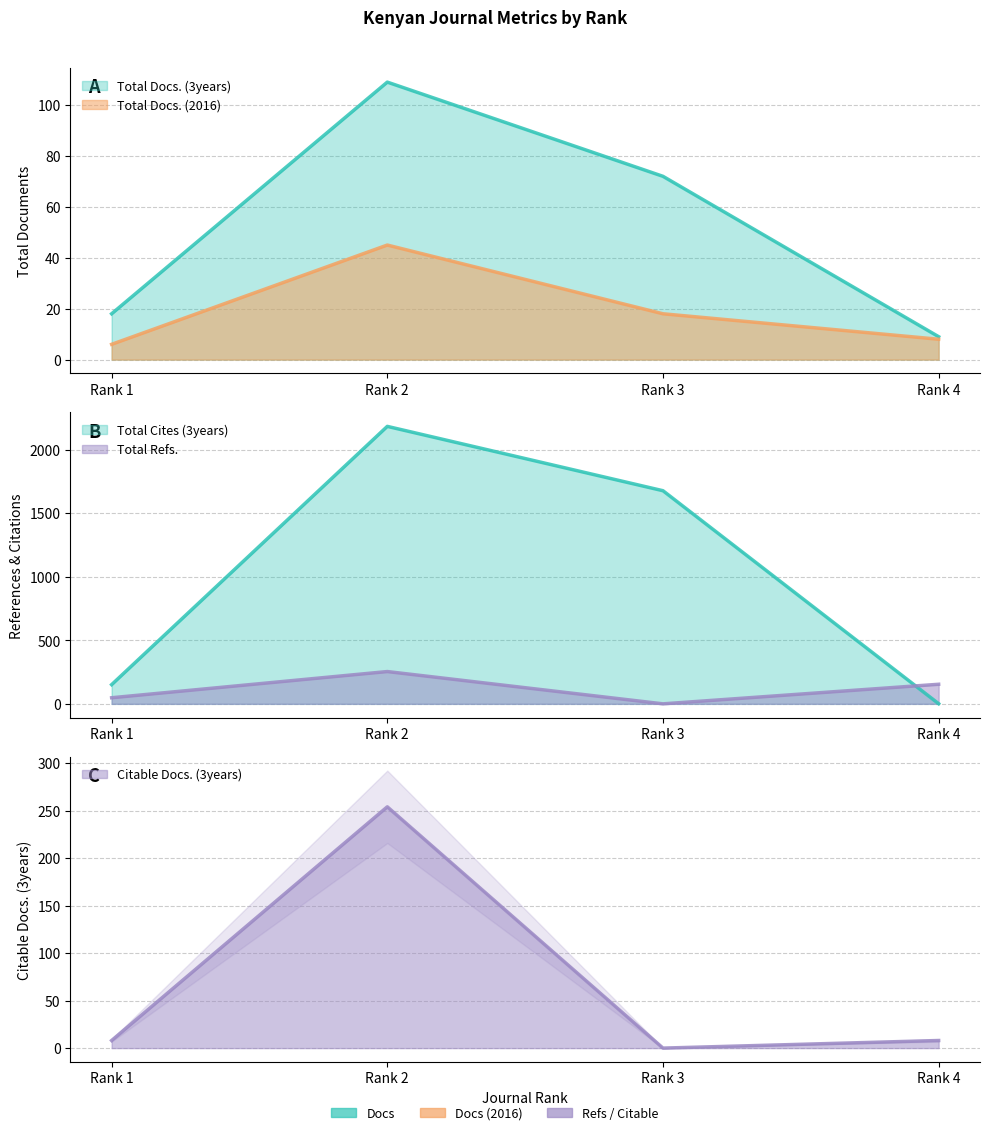

What is the value of the Citable Docs. (3years) point at the 4th from the left?

8